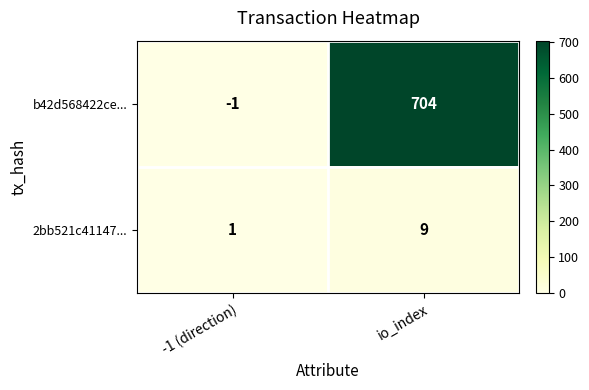

Rank the series by their maximum value, from lowest to highest.

2bb521c41147..., b42d568422ce...